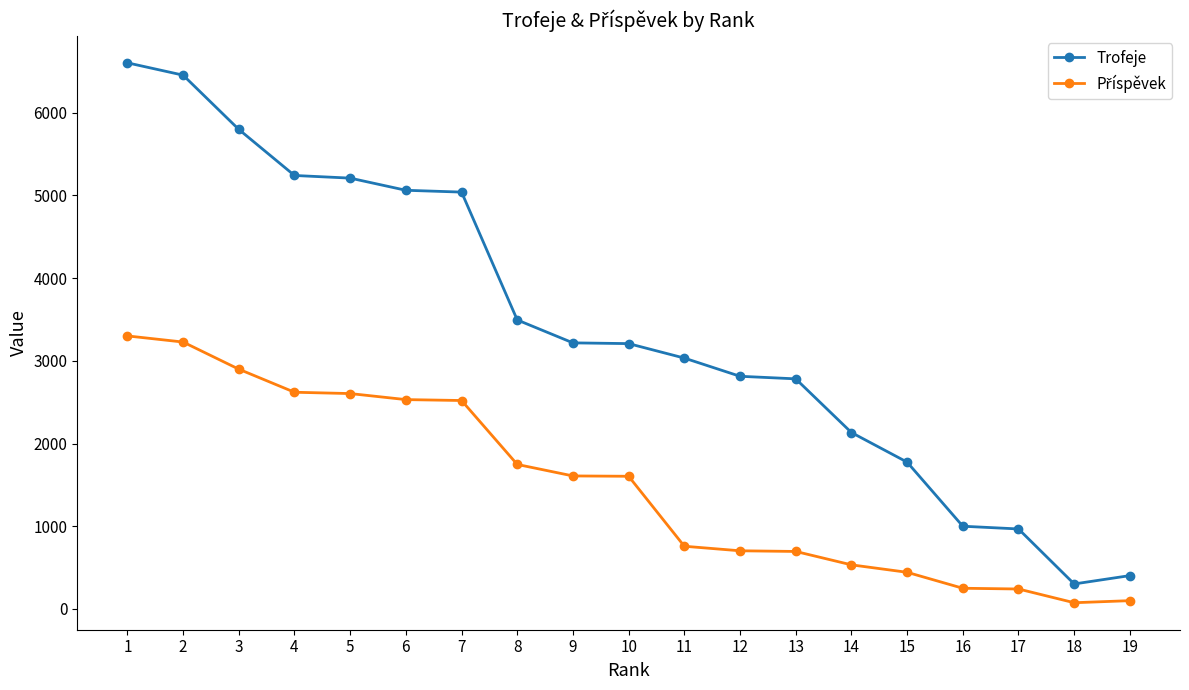

What is the maximum value shown in the chart?

6603